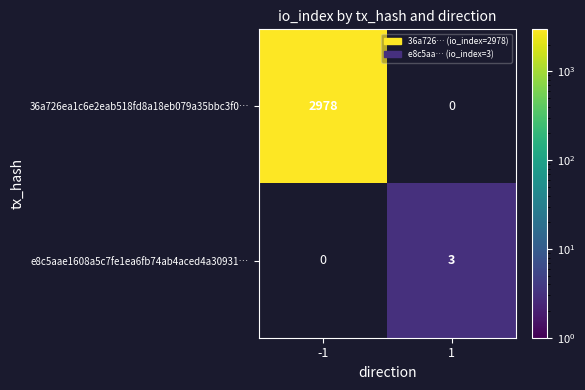

The value of 36a726ea1c6e2eab518fd8a18eb079a35bbc3f0… at -1 is 1374. True or false?

False